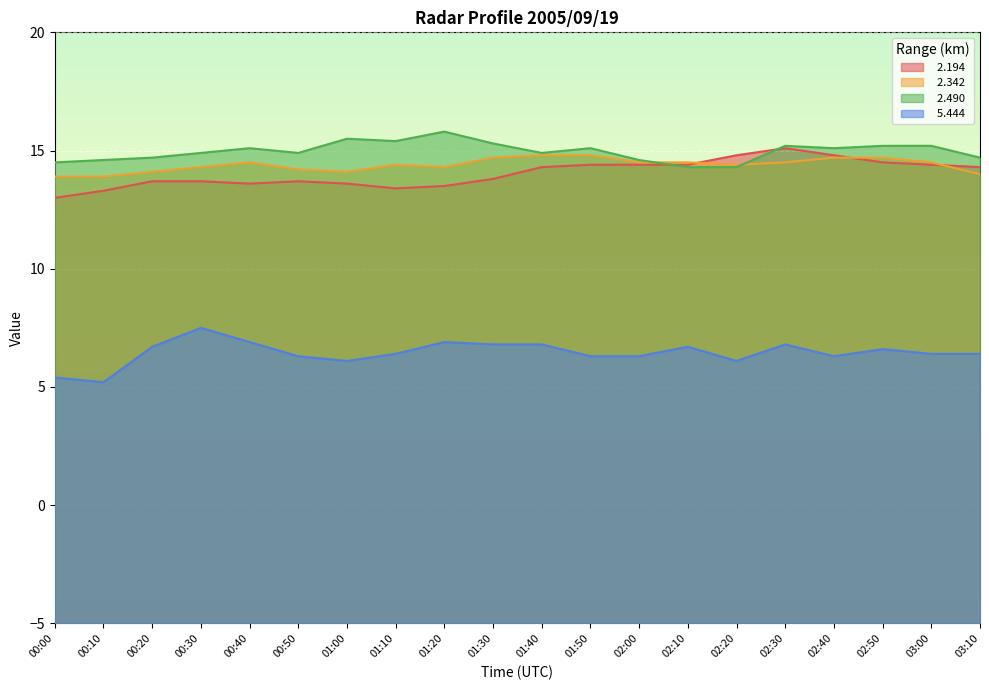

Reading left to right, what are all the values shown in this chart?

  2.194: 00:00=13.0	00:10=13.3	00:20=13.7	00:30=13.7	00:40=13.6	00:50=13.7	01:00=13.6	01:10=13.4	01:20=13.5	01:30=13.8	01:40=14.3	01:50=14.4	02:00=14.4	02:10=14.4	02:20=14.8	02:30=15.1	02:40=14.8	02:50=14.5	03:00=14.4	03:10=14.3
  2.342: 00:00=13.9	00:10=13.9	00:20=14.1	00:30=14.3	00:40=14.5	00:50=14.2	01:00=14.1	01:10=14.4	01:20=14.3	01:30=14.7	01:40=14.8	01:50=14.8	02:00=14.5	02:10=14.5	02:20=14.4	02:30=14.5	02:40=14.7	02:50=14.7	03:00=14.5	03:10=14.0
  2.490: 00:00=14.5	00:10=14.6	00:20=14.7	00:30=14.9	00:40=15.1	00:50=14.9	01:00=15.5	01:10=15.4	01:20=15.8	01:30=15.3	01:40=14.9	01:50=15.1	02:00=14.6	02:10=14.3	02:20=14.3	02:30=15.2	02:40=15.1	02:50=15.2	03:00=15.2	03:10=14.7
  5.444: 00:00=5.4	00:10=5.2	00:20=6.7	00:30=7.5	00:40=6.9	00:50=6.3	01:00=6.1	01:10=6.4	01:20=6.9	01:30=6.8	01:40=6.8	01:50=6.3	02:00=6.3	02:10=6.7	02:20=6.1	02:30=6.8	02:40=6.3	02:50=6.6	03:00=6.4	03:10=6.4